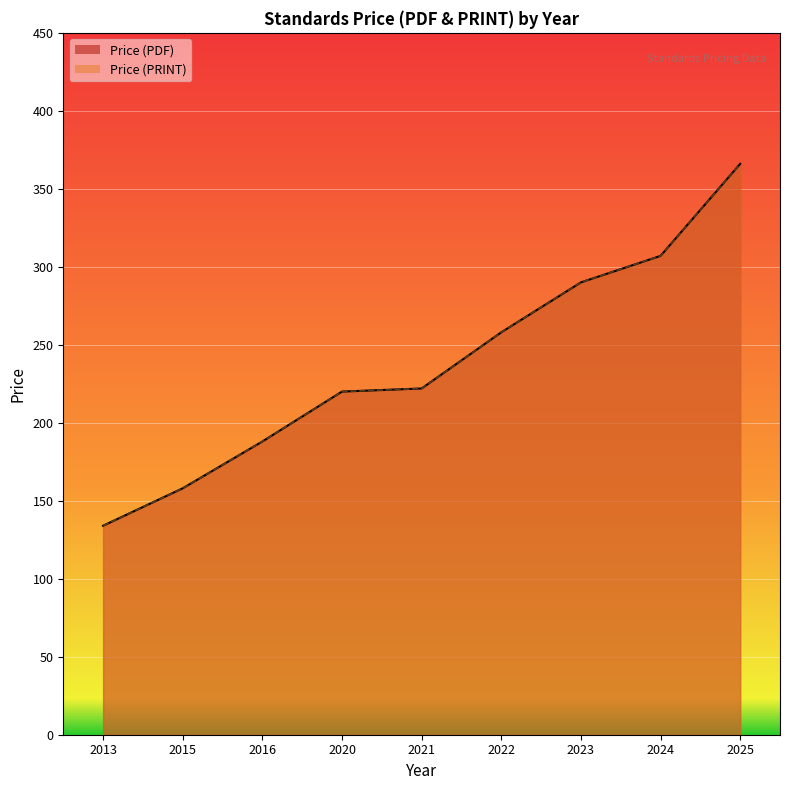

Is it true that Price (PRINT) equals 308 at 2024?

True